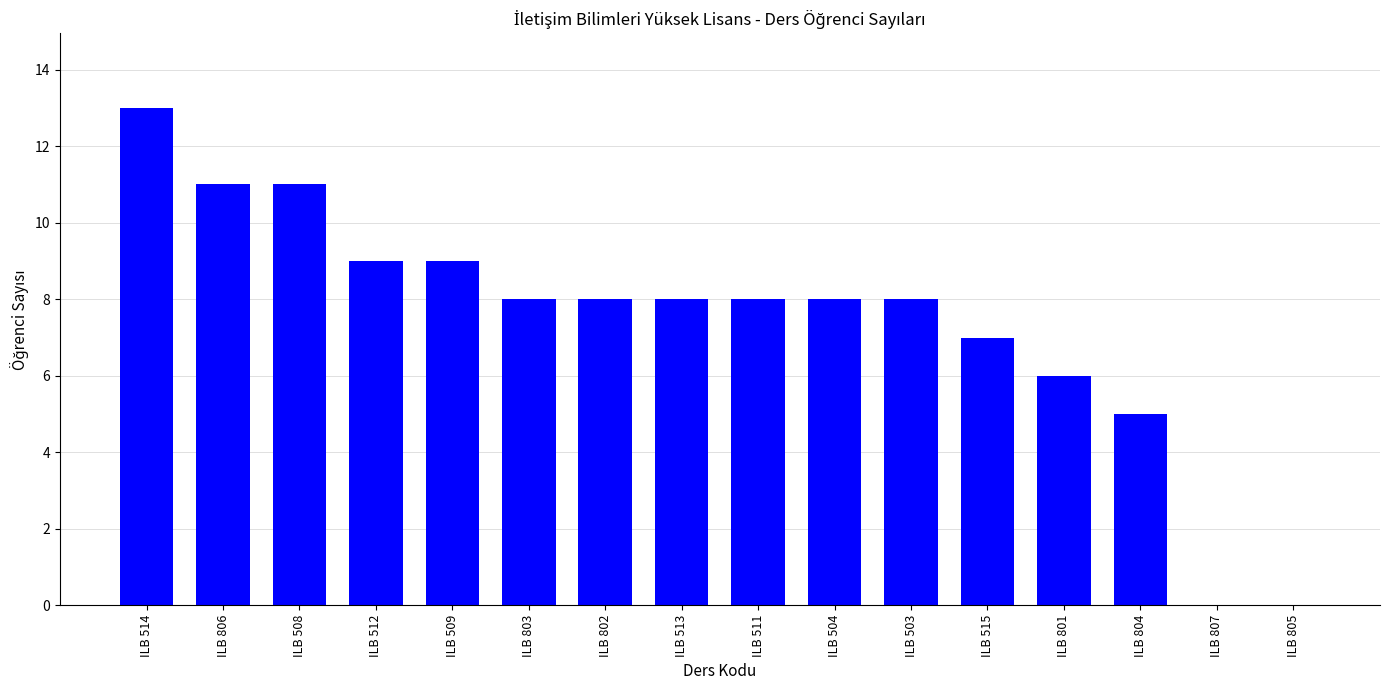

True or false: the data shows 13 at ILB 514.

True